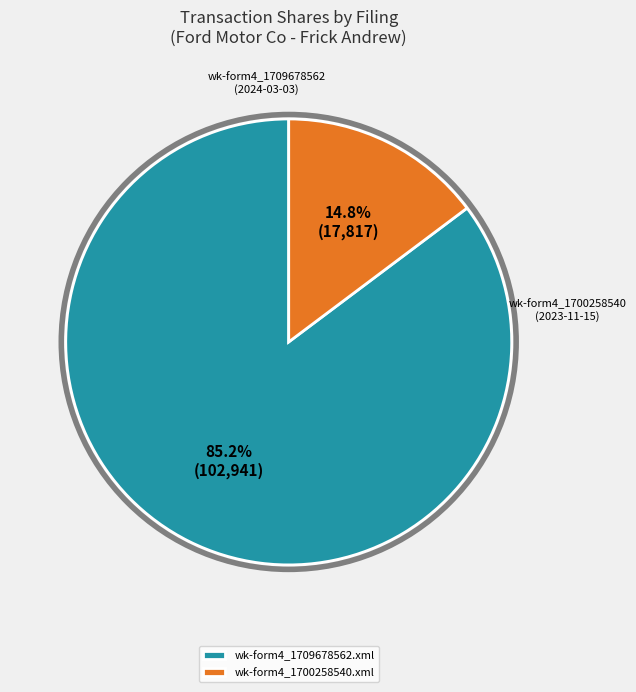

Which has a higher value, wk-form4_1700258540.xml or wk-form4_1709678562.xml?

wk-form4_1709678562.xml